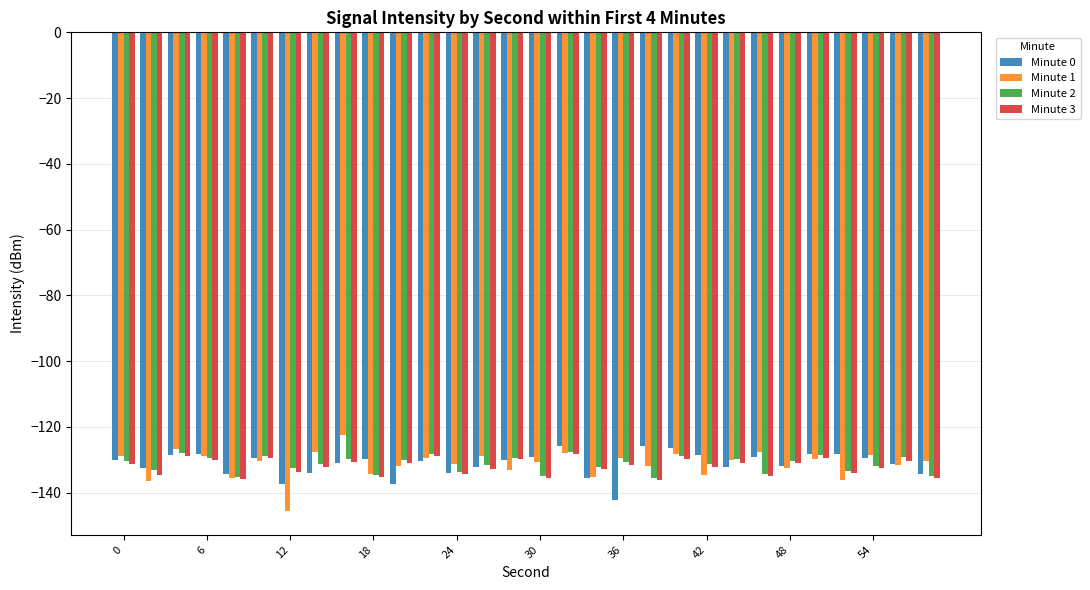

How many distinct data groups are displayed?

4